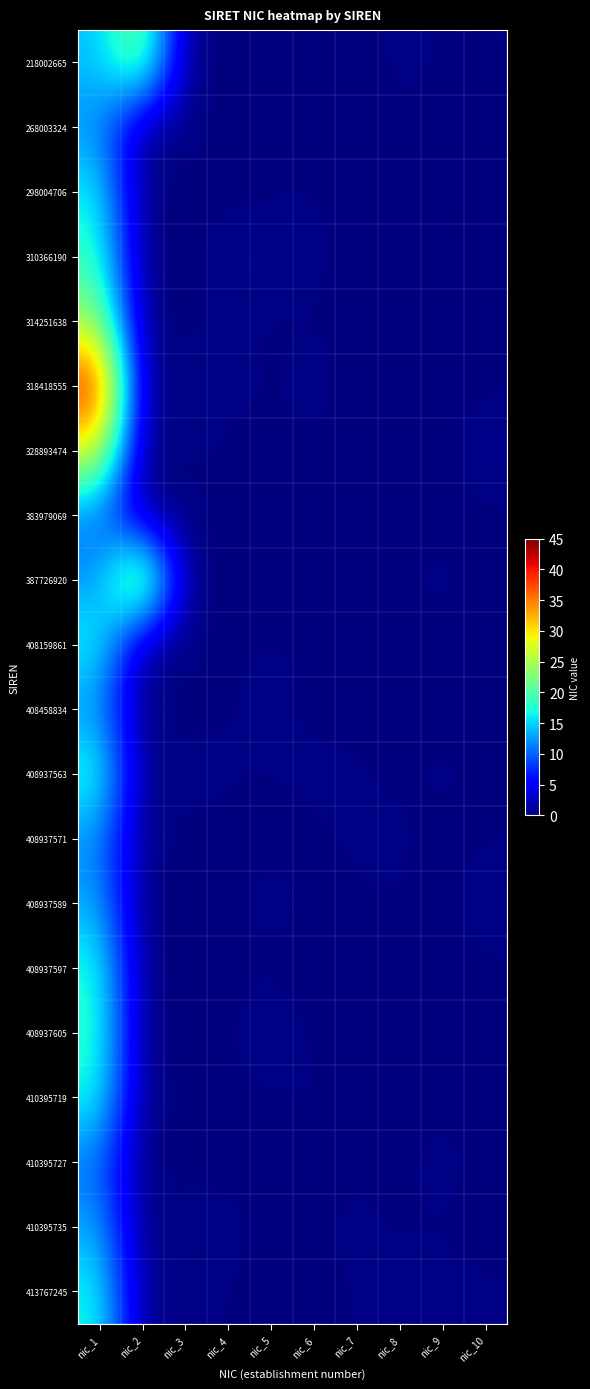

Rank the series at nic_10 from lowest to highest value.

298004706, 408458834, 408159861, 383979069, 410395727, 314251638, 410395735, 408937597, 268003324, 318418555, 310366190, 387726920, 408937571, 408937563, 410395719, 218002665, 408937605, 413767245, 408937589, 328893474